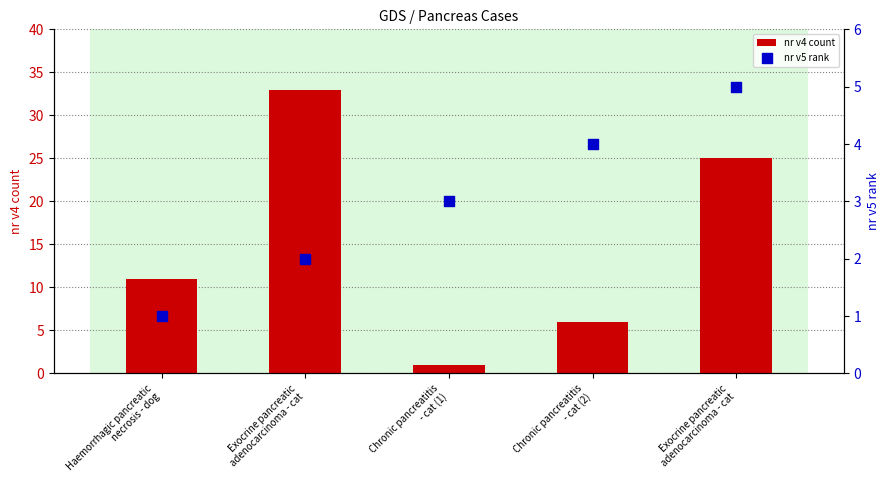

At which category is the sum across all series the highest?

Exocrine pancreatic
adenocarcinoma - cat